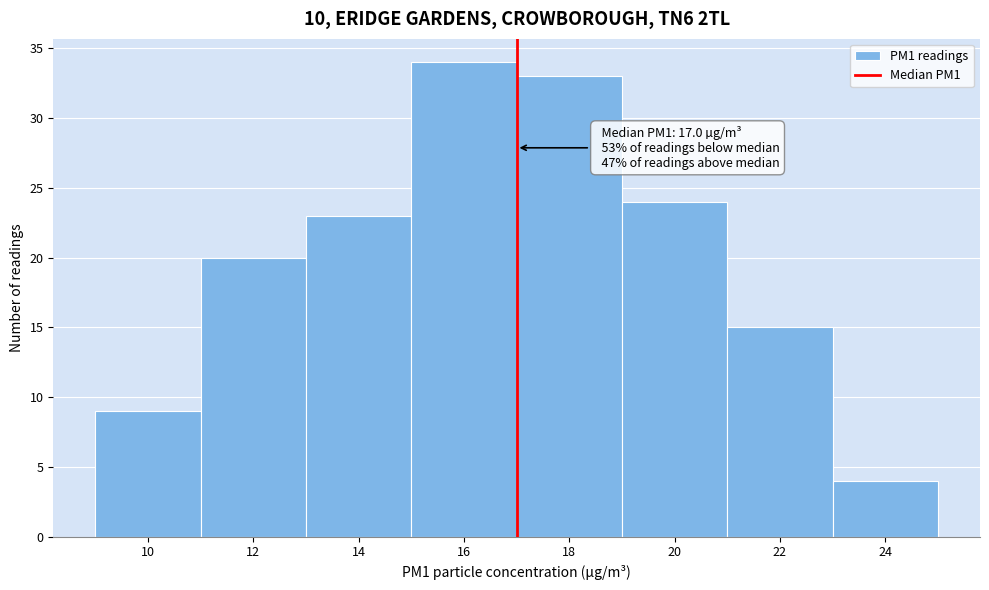

Over which range of the x-axis is the bar tallest?

15 to 17